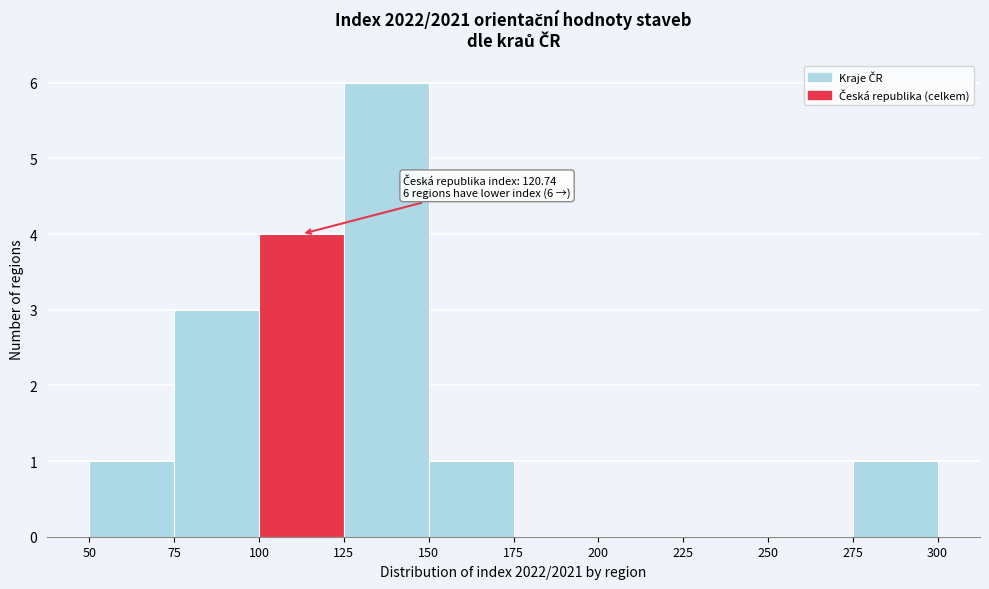

Over which range of the x-axis is the bar tallest?

125 to 150